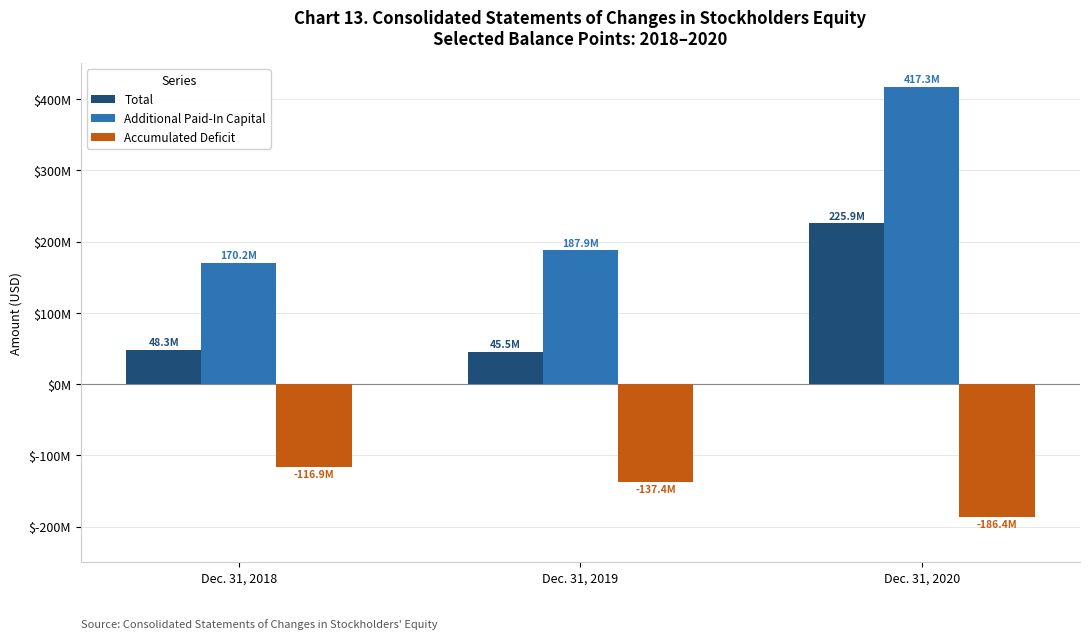

Which category has the highest value across all series?

Dec. 31, 2020